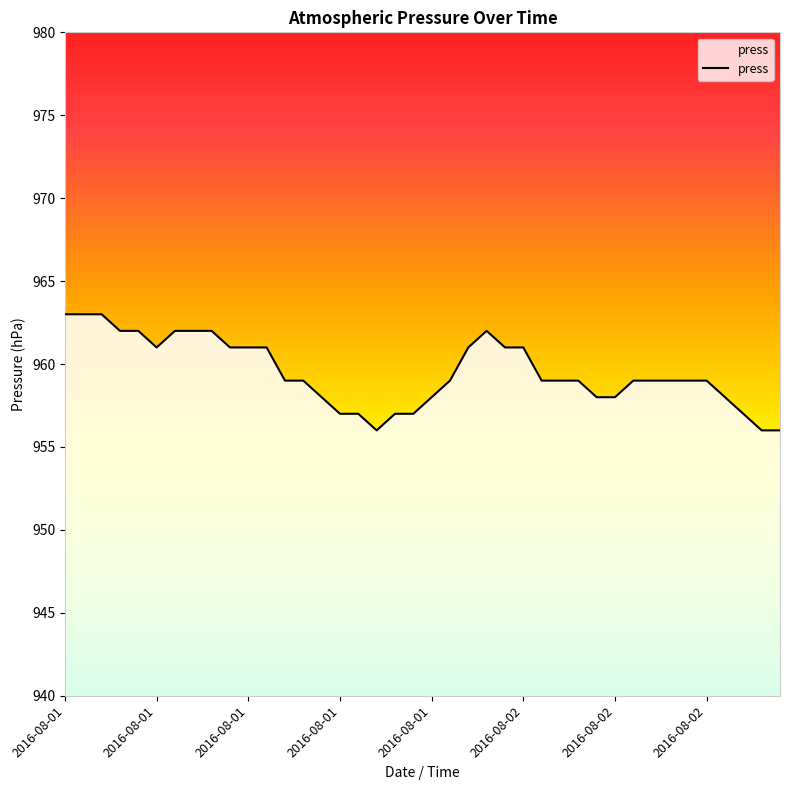

What is the difference between the maximum and minimum values?

7